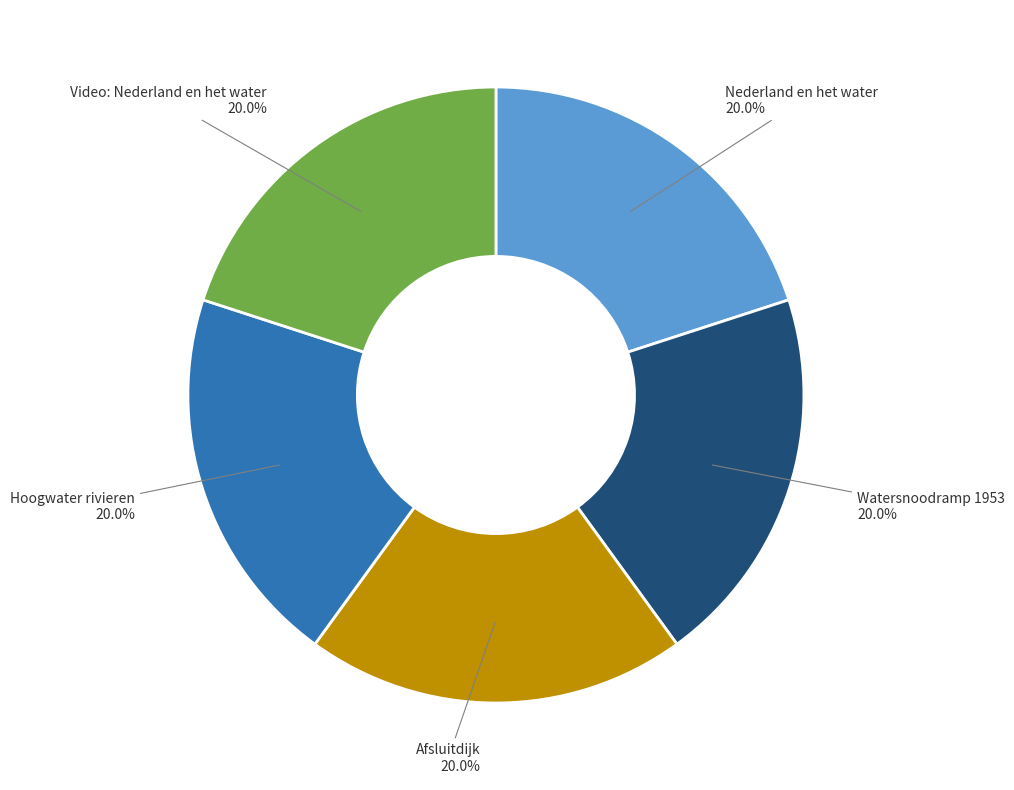

To the nearest percent, what is the difference between the largest and smallest slice percentages?

0%